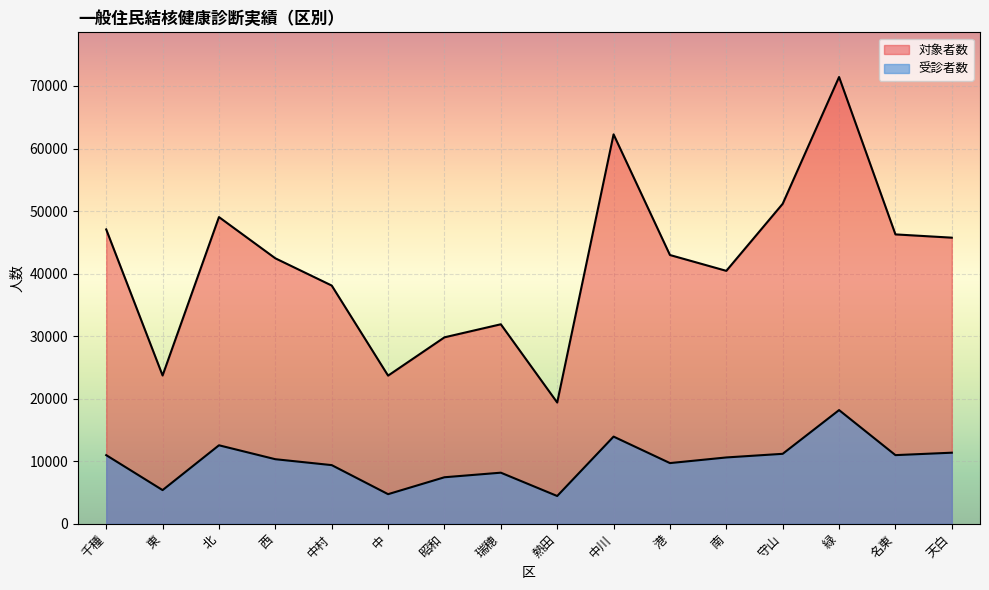

What are all the series names shown in the legend?

対象者数, 受診者数